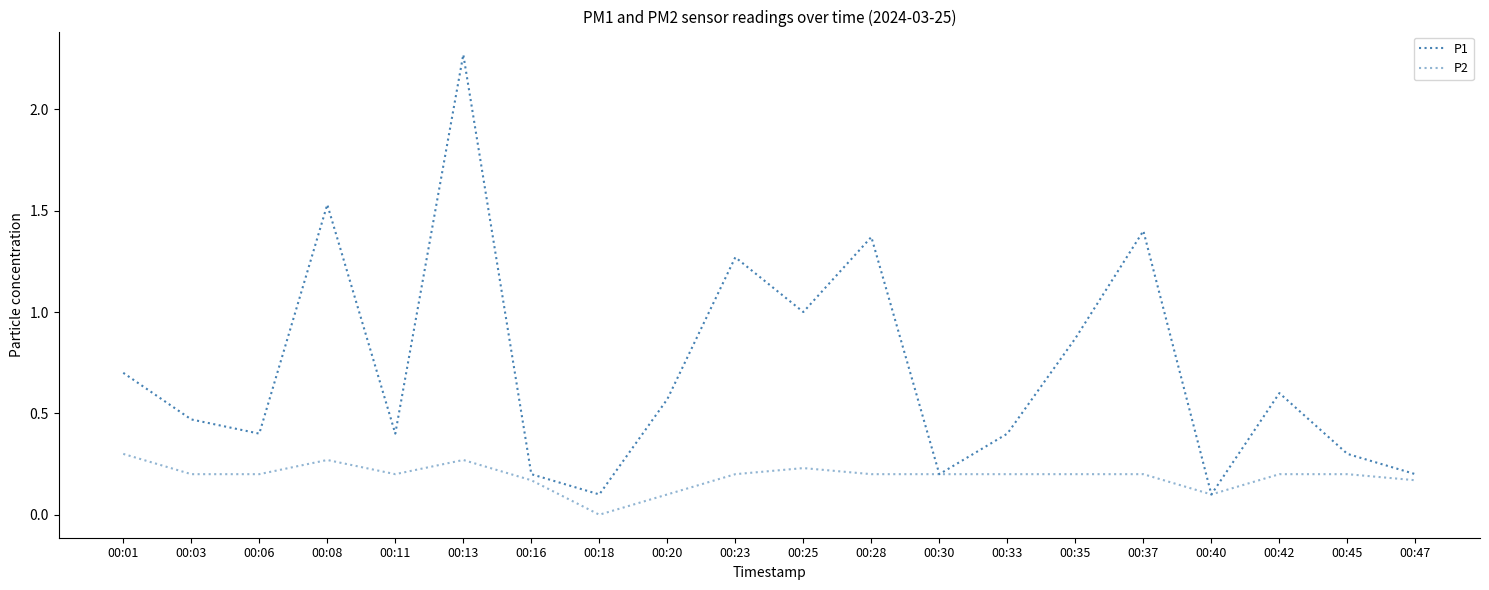

Where is P1 nearest to the value 1?

00:25